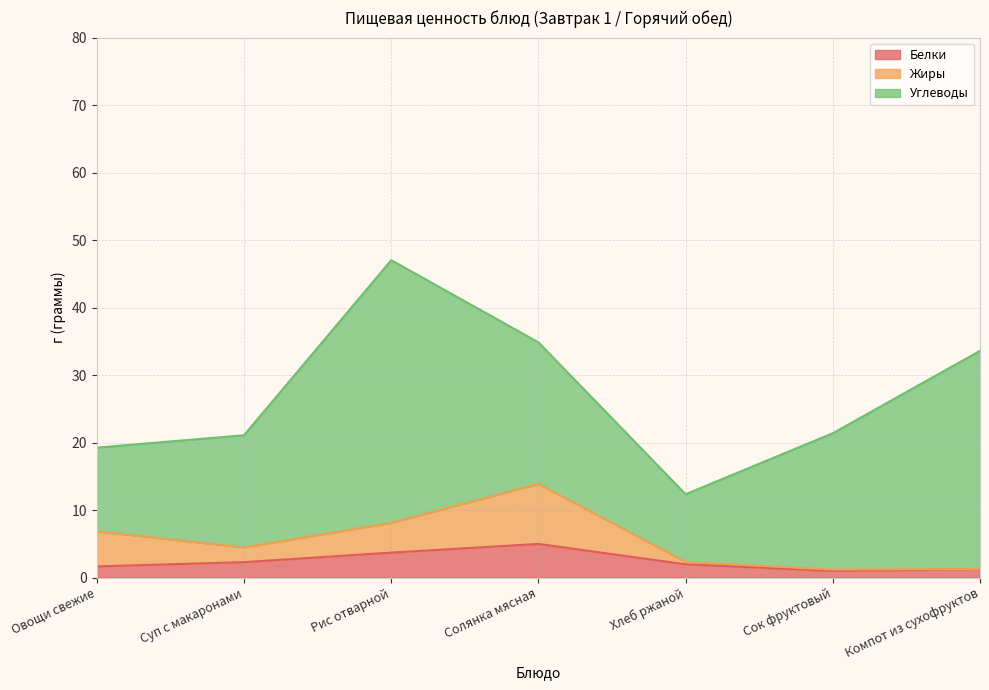

What is the total value across all series at Солянка мясная?

34.9